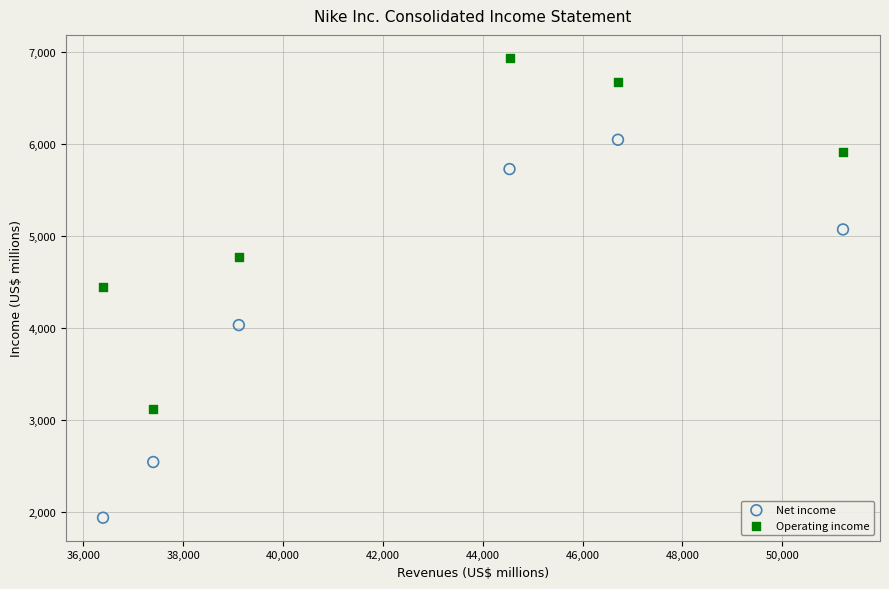

Which series contains the lowest Y value?

Net income